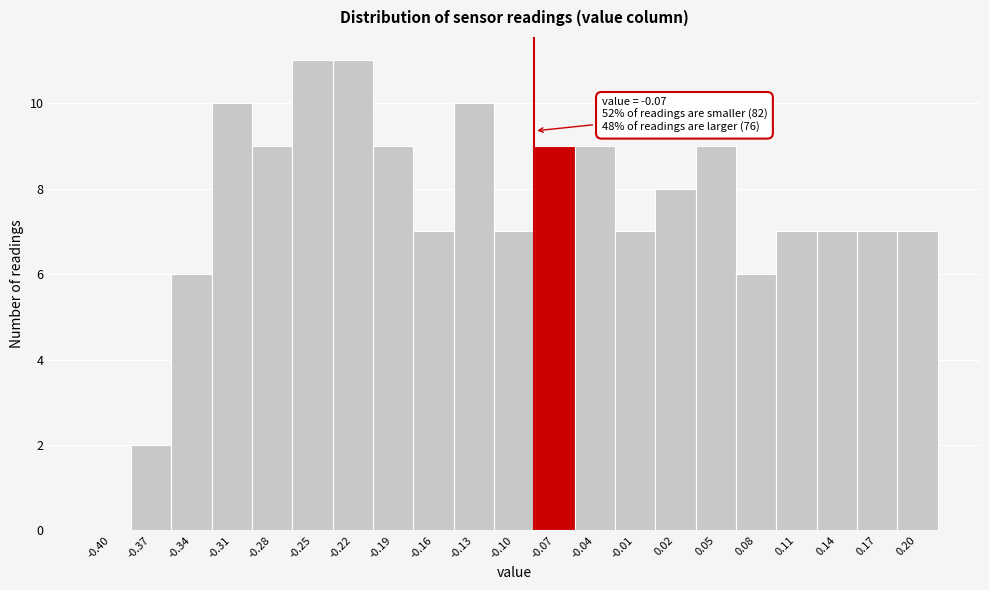

Reading left to right, extract all data points from this chart.

-0.40=0	-0.37=2	-0.34=6	-0.31=10	-0.28=9	-0.25=11	-0.22=11	-0.19=9	-0.16=7	-0.13=10	-0.10=7	-0.07=9	-0.04=9	-0.01=7	0.02=8	0.05=9	0.08=6	0.11=7	0.14=7	0.17=7	0.20=7